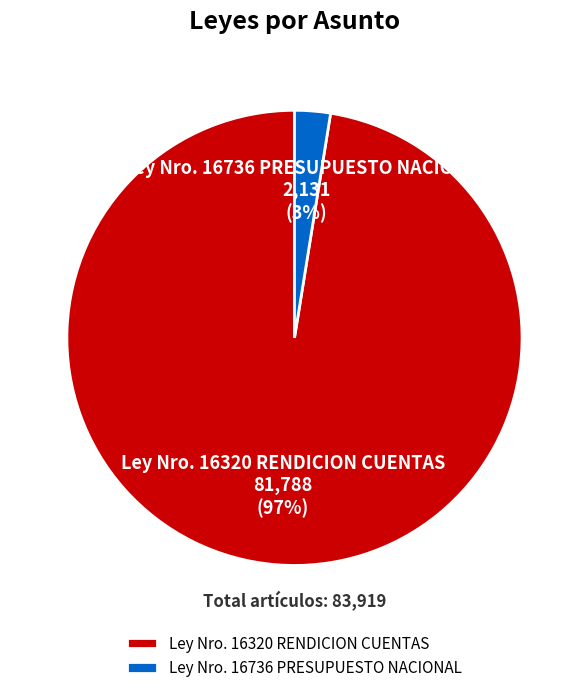

What percentage is the Ley Nro. 16736 PRESUPUESTO NACIONAL slice, to the nearest percent?

3%